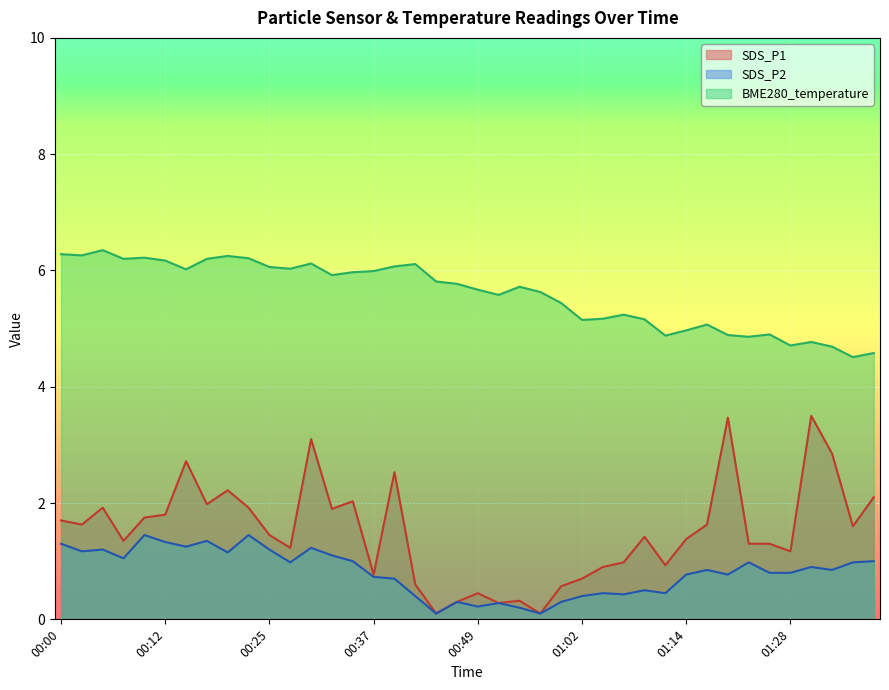

The value of SDS_P1 at 00:42 is 0.6. True or false?

True